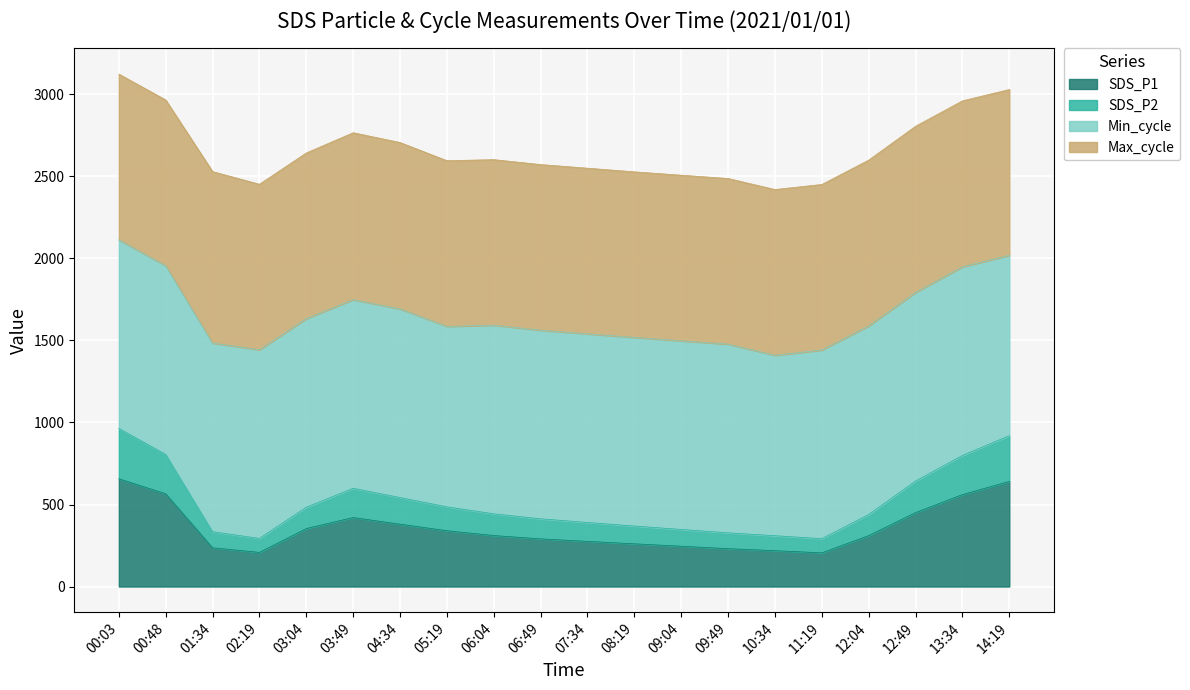

What is the difference between the maximum and minimum values in the SDS_P1 series?

451.5